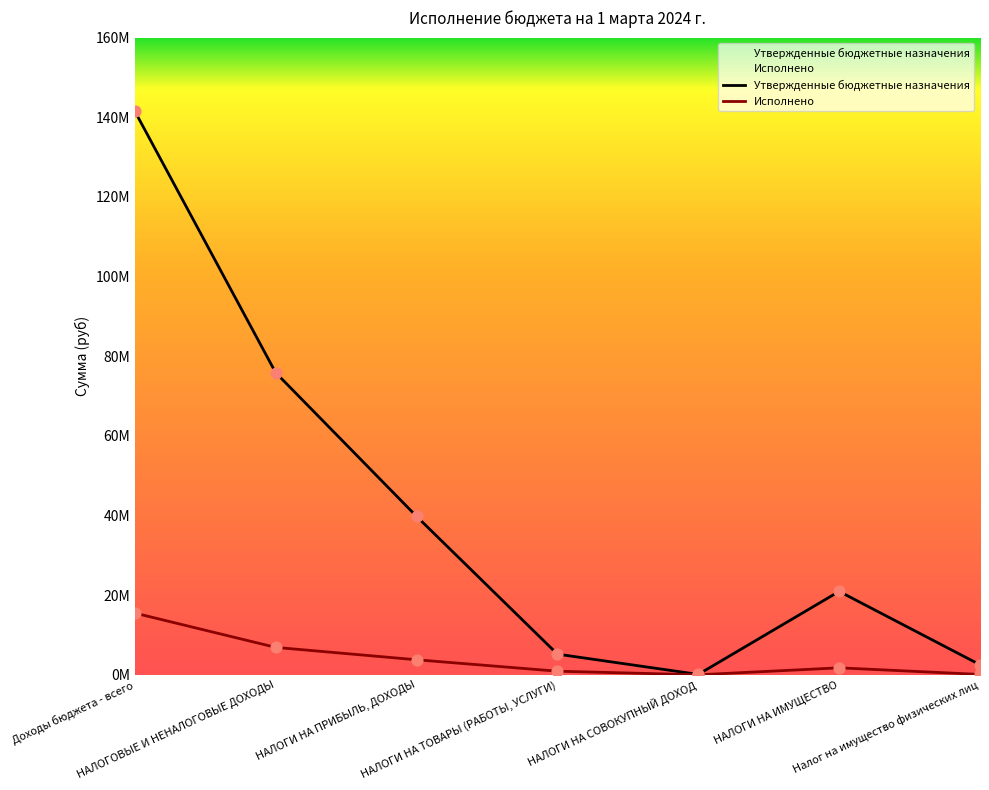

What are all the series names shown in the legend?

Утвержденные бюджетные назначения, Исполнено